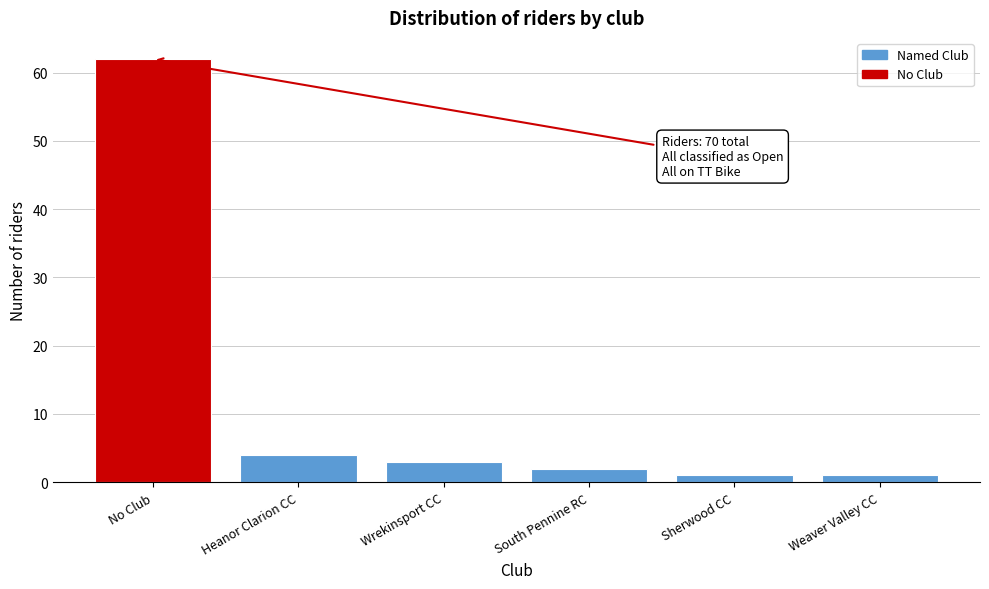

Reading left to right, list all the values displayed in this chart.

No Club=62	Heanor Clarion CC=4	Wrekinsport CC=3	South Pennine RC=2	Sherwood CC=1	Weaver Valley CC=1